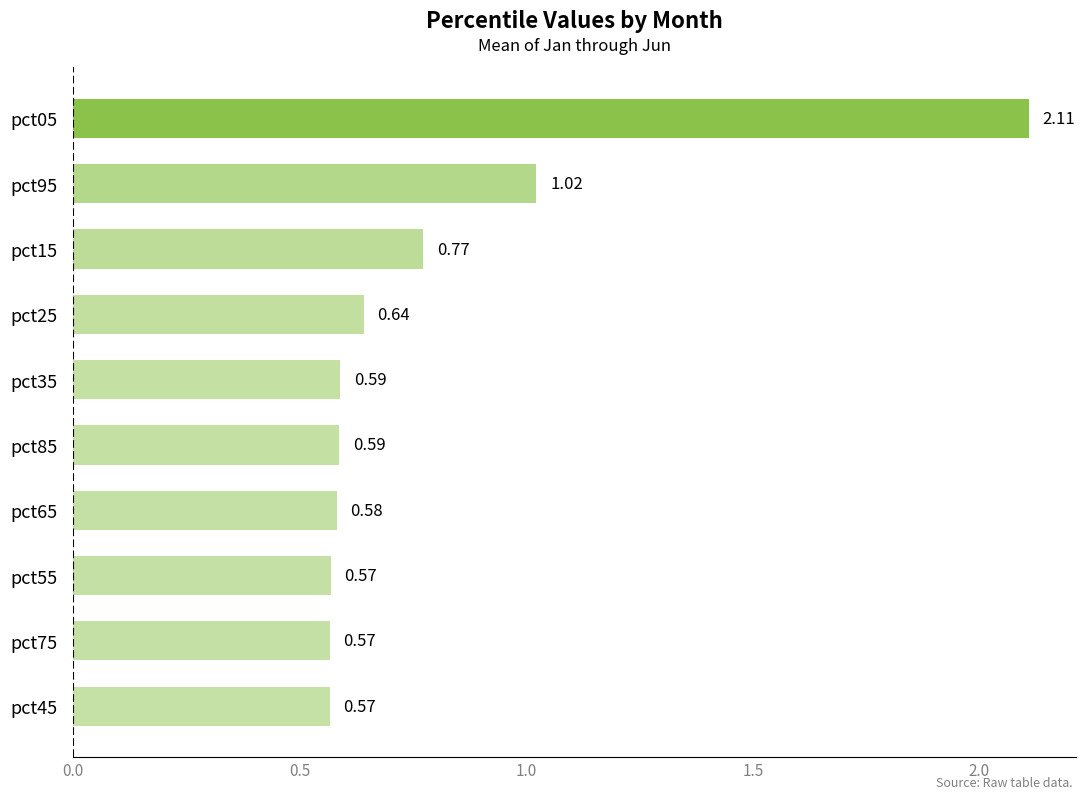

What is the sum of all values?

8.0